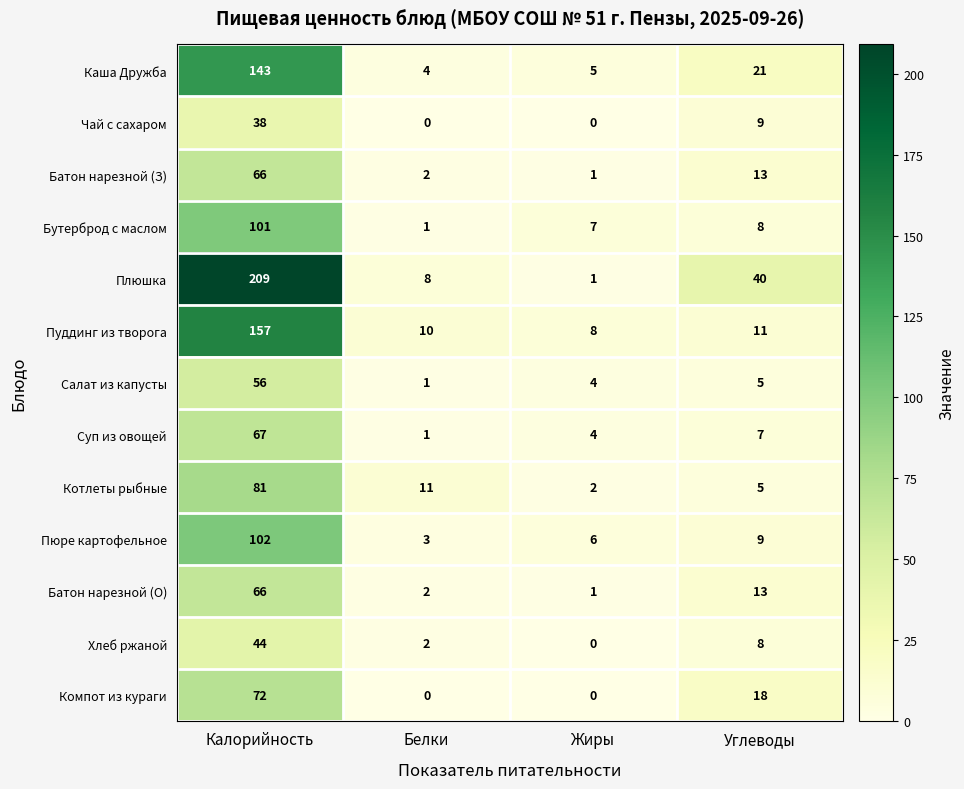

At which category is the sum across all series the highest?

Калорийность